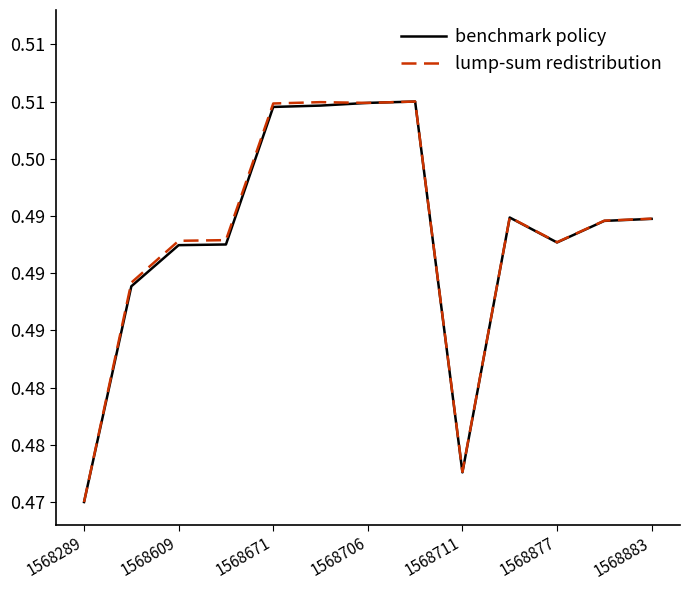

What are all the series names shown in the legend?

benchmark policy, lump-sum redistribution